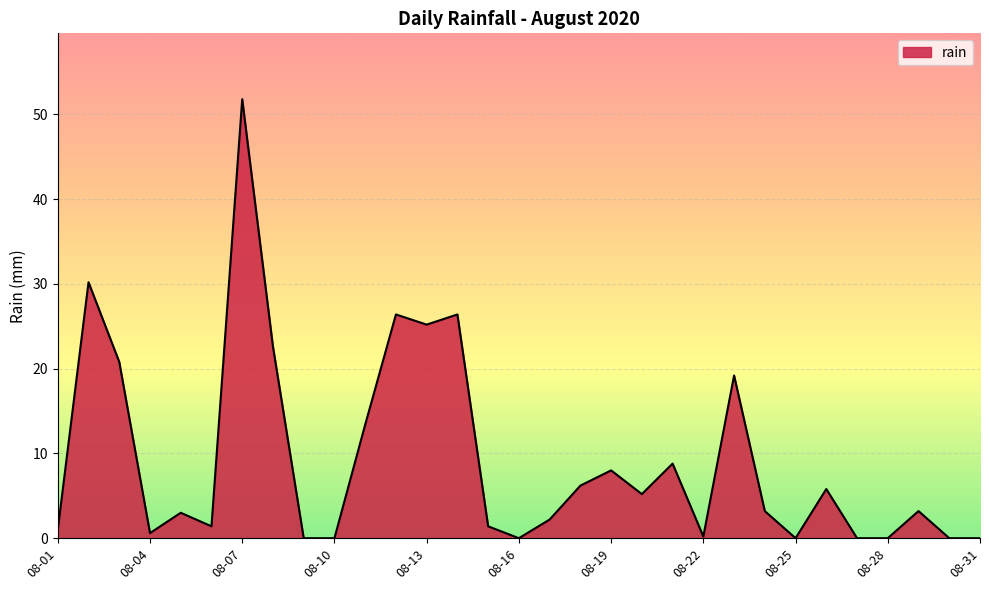

What is the greatest value displayed?

51.8